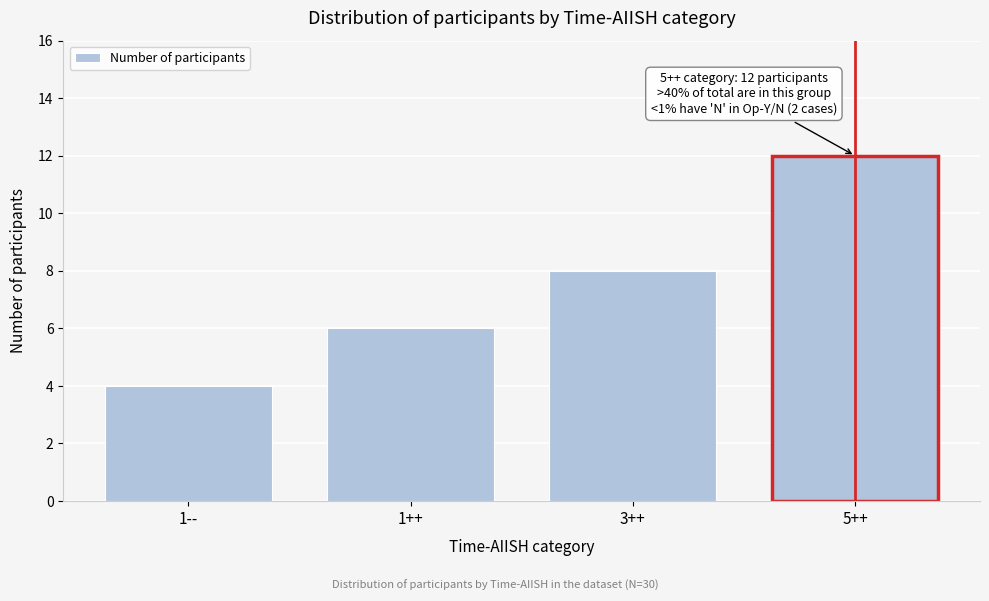

Reading left to right, what are all the values shown in this chart?

4	6	8	12